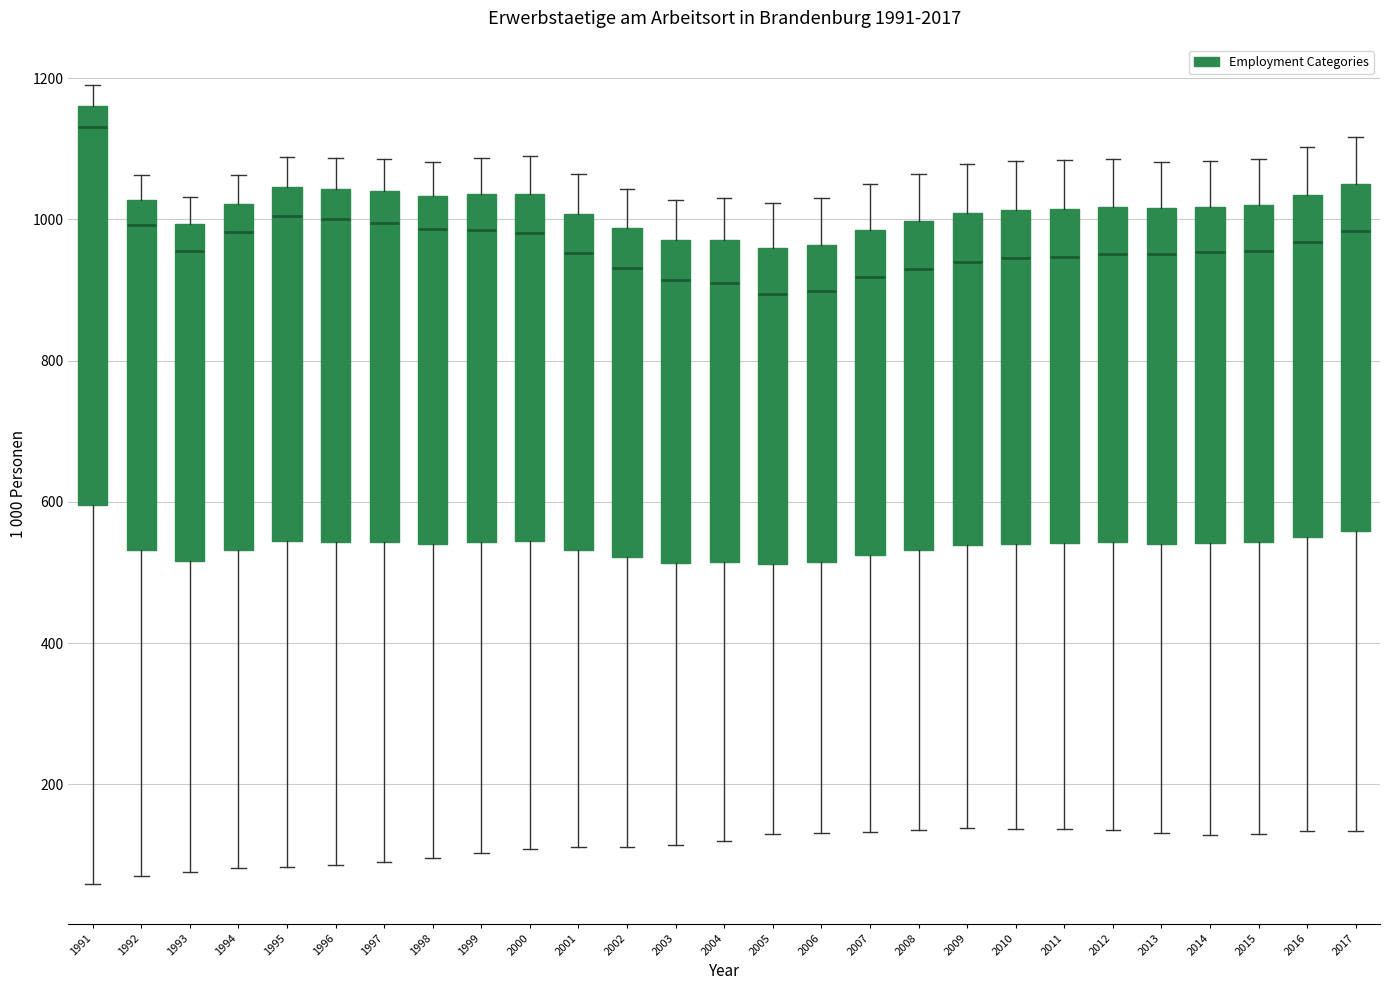

Reading left to right, transcribe this box plot: for each box, give where its median line is, the range the box spans, and where its two whiskers end, as read against the y-axis. The values are not printed on the chart, so give them approximately, as read against the axis.

1991: median 1140, box 600 to 1160, whiskers 60 to 1200
1992: median 1000, box 540 to 1020, whiskers 80 to 1060
1993: median 960, box 520 to 1000, whiskers 80 to 1040
1994: median 980, box 540 to 1020, whiskers 80 to 1060
1995: median 1000, box 540 to 1040, whiskers 80 to 1080
1996: median 1000, box 540 to 1040, whiskers 80 to 1080
1997: median 1000, box 540 to 1040, whiskers 100 to 1080
1998: median 980, box 540 to 1040, whiskers 100 to 1080
1999: median 980, box 540 to 1040, whiskers 100 to 1080
2000: median 980, box 540 to 1040, whiskers 100 to 1080
2001: median 960, box 540 to 1000, whiskers 120 to 1060
2002: median 940, box 520 to 980, whiskers 120 to 1040
2003: median 920, box 520 to 980, whiskers 120 to 1020
2004: median 920, box 520 to 980, whiskers 120 to 1040
2005: median 900, box 520 to 960, whiskers 120 to 1020
2006: median 900, box 520 to 960, whiskers 140 to 1020
2007: median 920, box 520 to 980, whiskers 140 to 1060
2008: median 920, box 540 to 1000, whiskers 140 to 1060
2009: median 940, box 540 to 1000, whiskers 140 to 1080
2010: median 940, box 540 to 1020, whiskers 140 to 1080
2011: median 940, box 540 to 1020, whiskers 140 to 1080
2012: median 960, box 540 to 1020, whiskers 140 to 1080
2013: median 960, box 540 to 1020, whiskers 140 to 1080
2014: median 960, box 540 to 1020, whiskers 120 to 1080
2015: median 960, box 540 to 1020, whiskers 140 to 1080
2016: median 960, box 560 to 1040, whiskers 140 to 1100
2017: median 980, box 560 to 1060, whiskers 140 to 1120